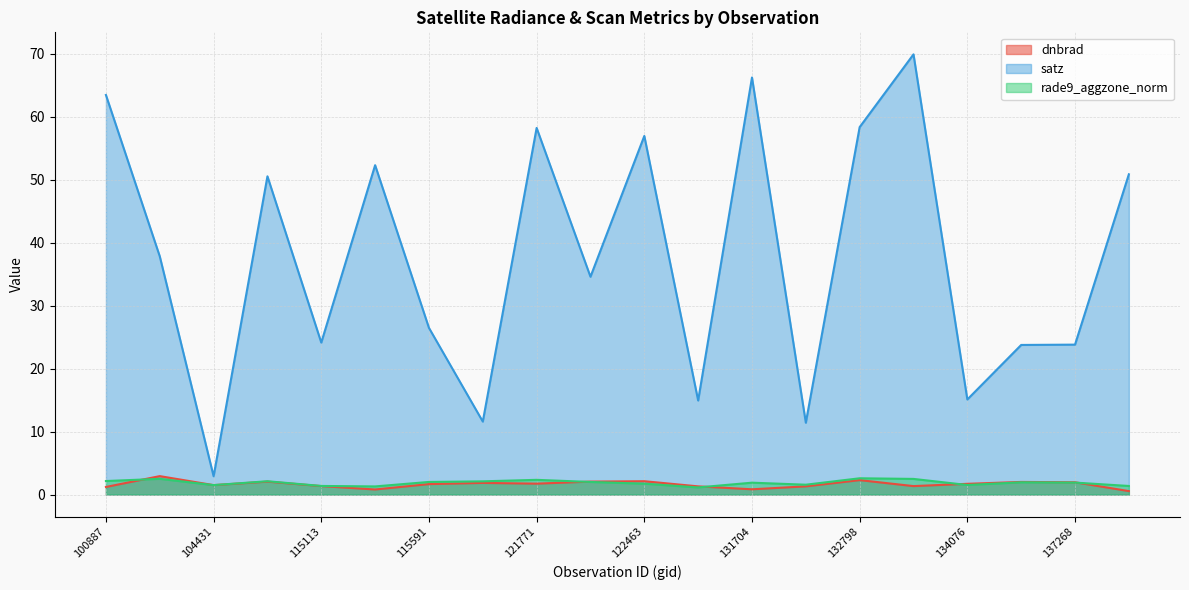

At which category does rade9_aggzone_norm reach its first local valley?

104431